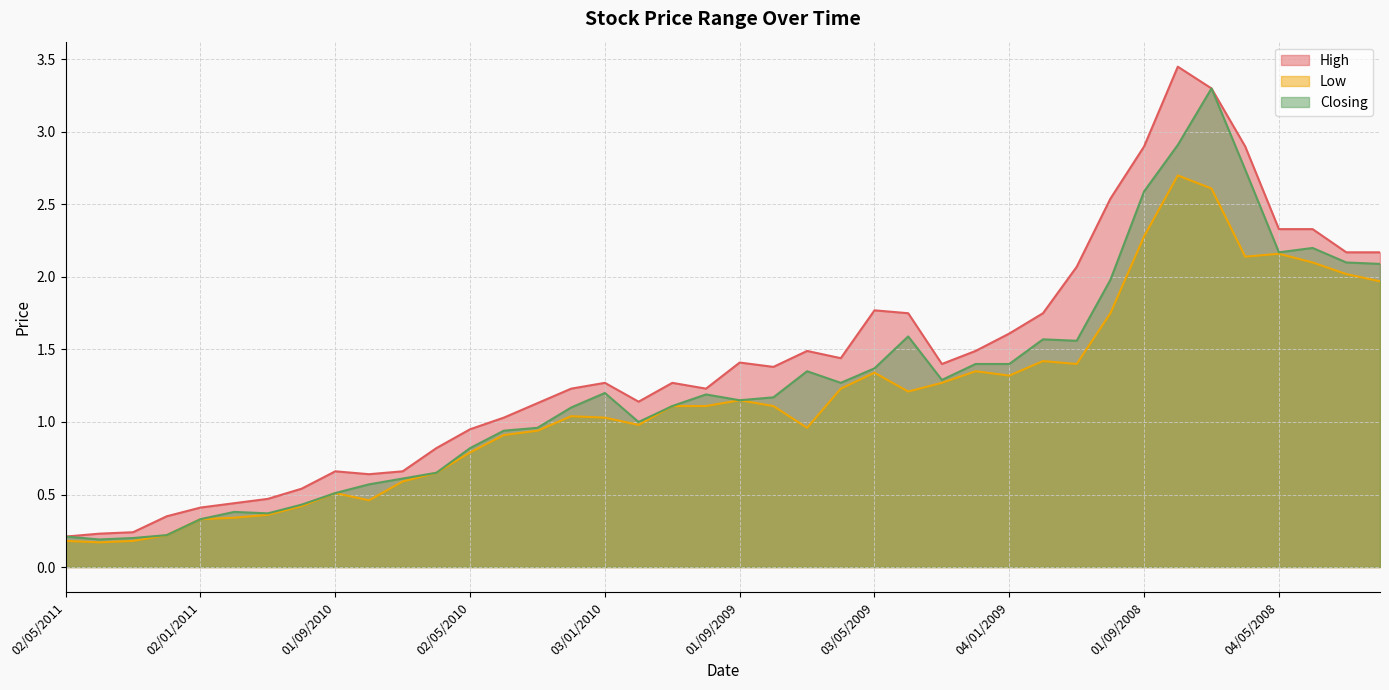

What is the difference between the Low values at 01/12/2009 and 04/01/2009?

0.3